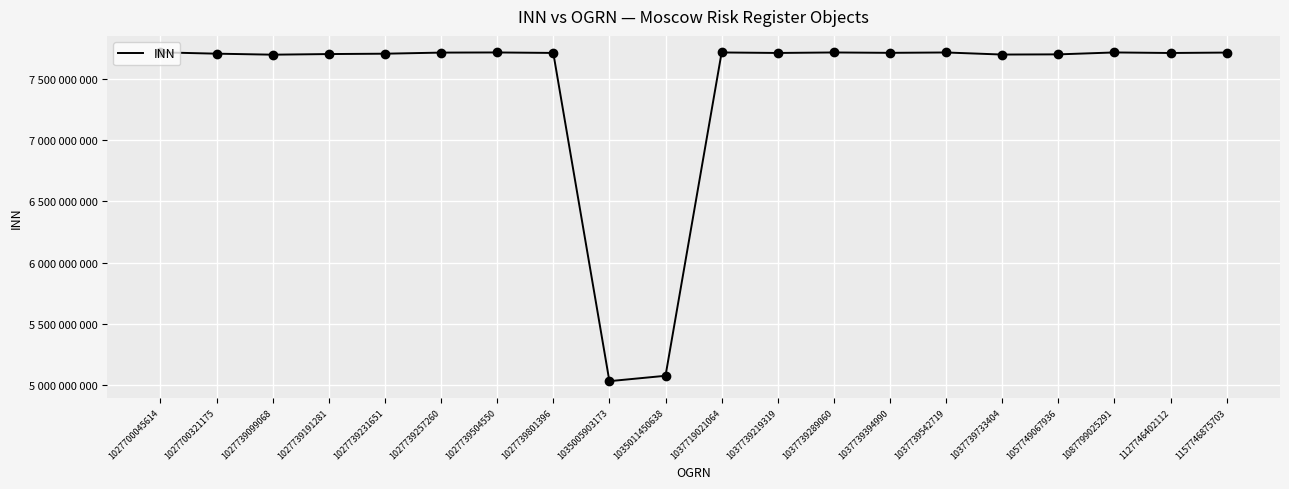

Where is the data nearest to the value 6375116072?

1035011450638